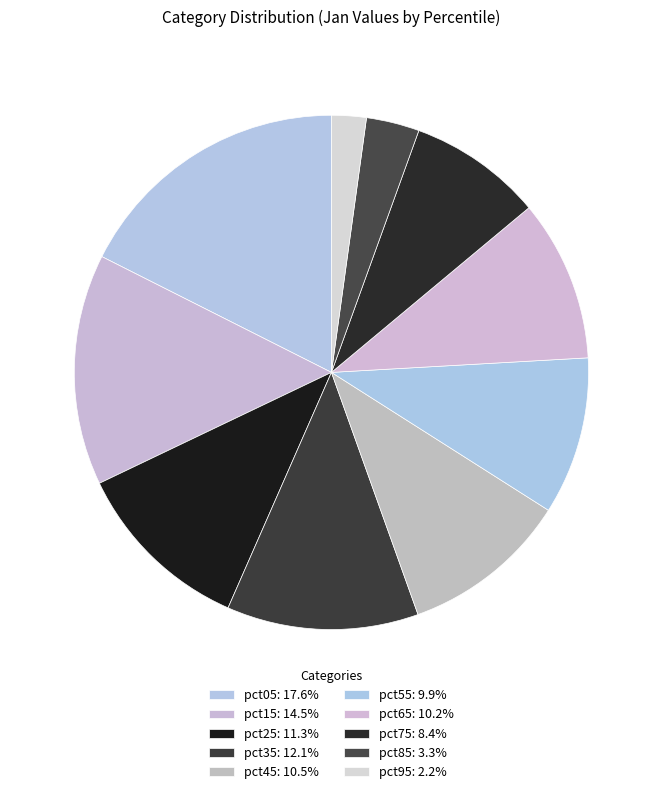

The pct65 slice represents 10% of the pie. True or false?

True